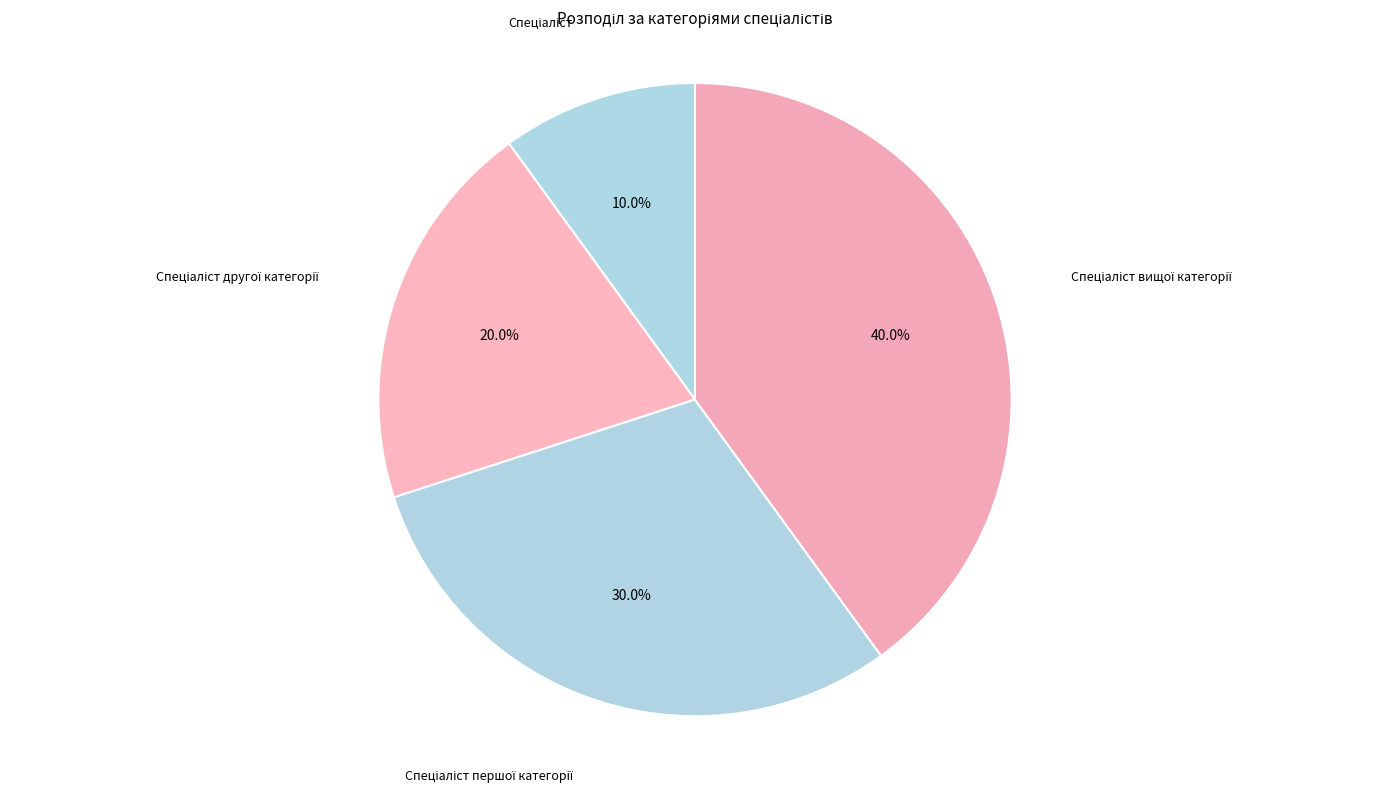

Is there any slice that represents more than half of the pie?

No